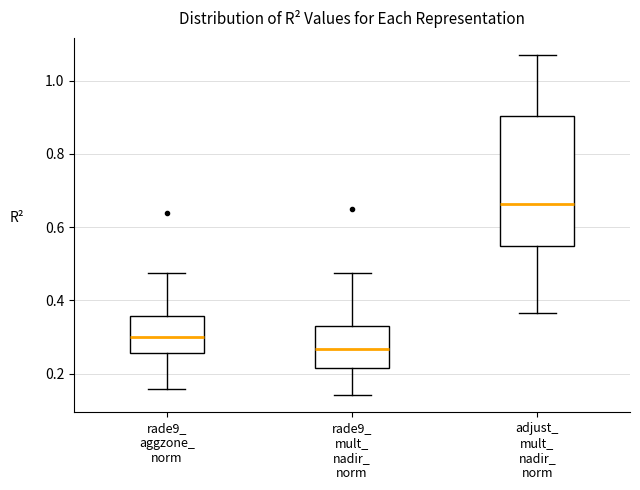

Where does the upper whisker of the box for rade9_ mult_ nadir_ norm end on the y-axis? The values are not printed on the chart, so give them approximately, as read against the axis.

0.48